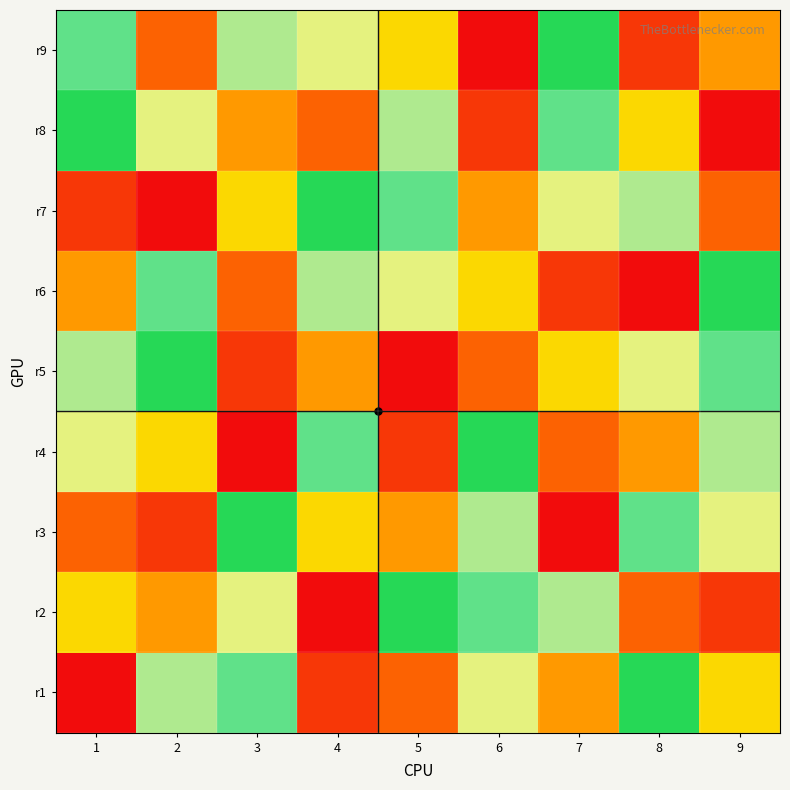

Reading left to right, transcribe all the data shown in this chart.

r1: 1=1	2=8	3=7	4=2	5=3	6=9	7=4	8=6	9=5
r2: 1=5	2=4	3=9	4=1	5=6	6=7	7=8	8=3	9=2
r3: 1=3	2=2	3=6	4=5	5=4	6=8	7=1	8=7	9=9
r4: 1=9	2=5	3=1	4=7	5=2	6=6	7=3	8=4	9=8
r5: 1=8	2=6	3=2	4=4	5=1	6=3	7=5	8=9	9=7
r6: 1=4	2=7	3=3	4=8	5=9	6=5	7=2	8=1	9=6
r7: 1=2	2=1	3=5	4=6	5=7	6=4	7=9	8=8	9=3
r8: 1=6	2=9	3=4	4=3	5=8	6=2	7=7	8=5	9=1
r9: 1=7	2=3	3=8	4=9	5=5	6=1	7=6	8=2	9=4